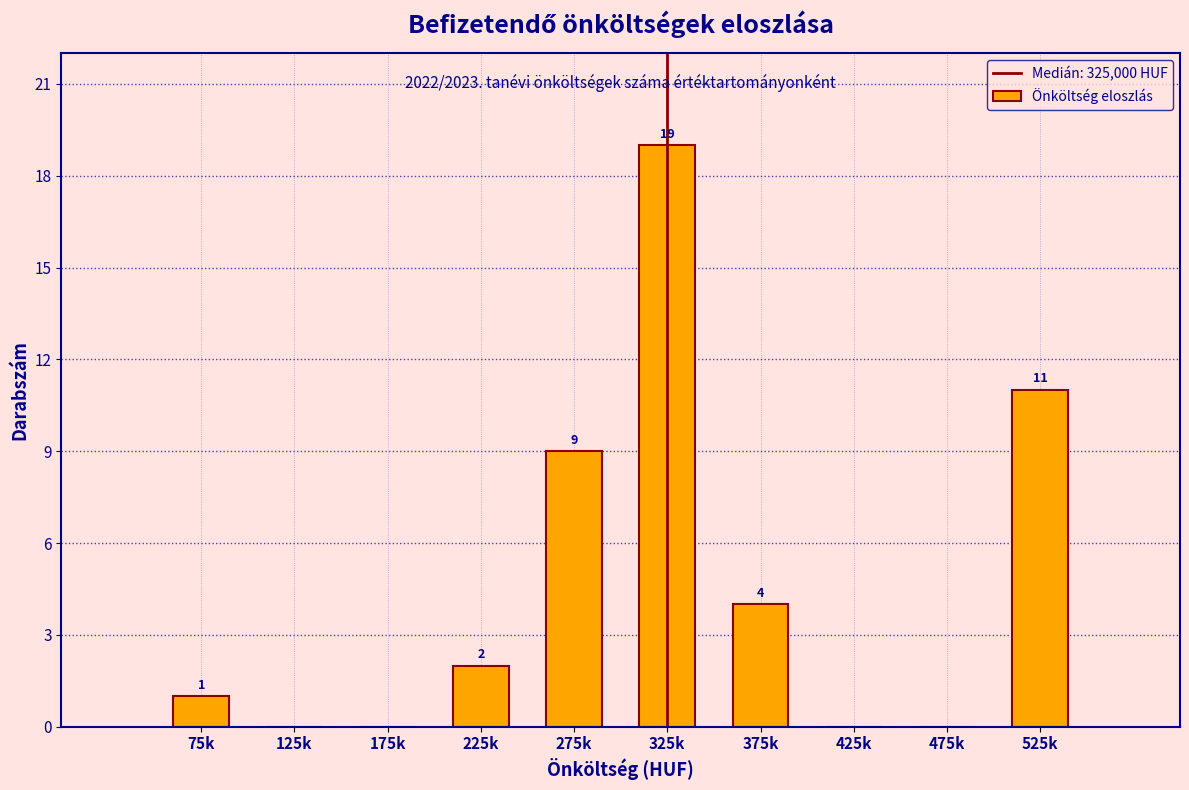

Reading left to right, what are all the values shown in this chart?

75k=1	125k=0	175k=0	225k=2	275k=9	325k=19	375k=4	425k=0	475k=0	525k=11